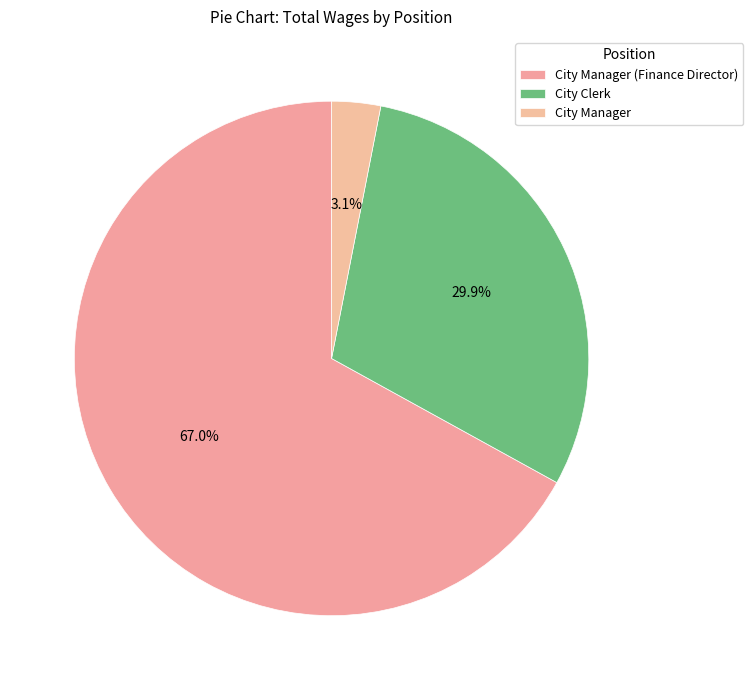

How many slices are in this pie chart?

3